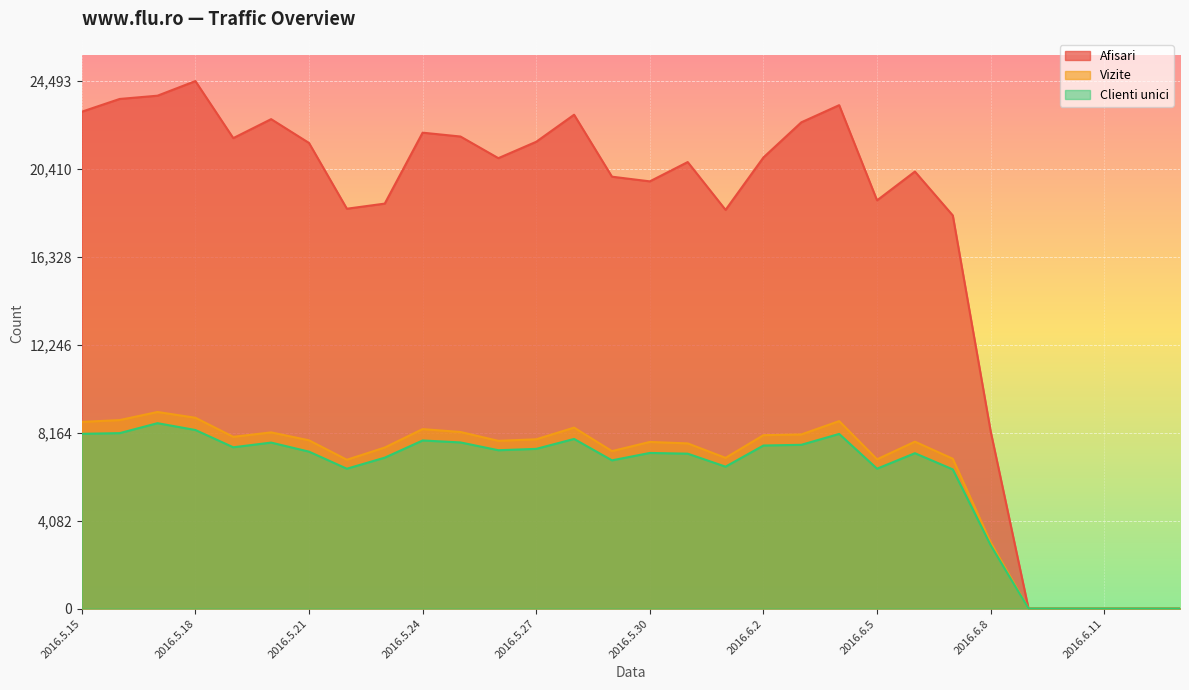

What are all the series names shown in the legend?

Afisari, Vizite, Clienti unici